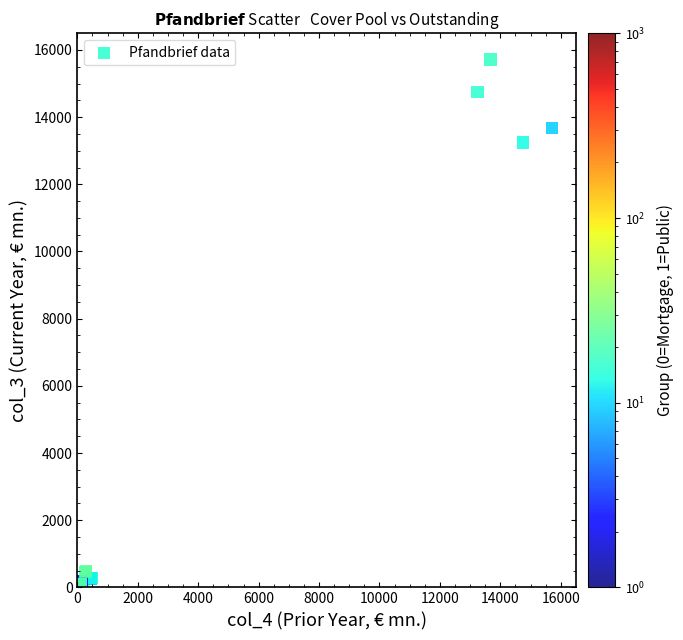

What Y value in the scatter plot is closest to 7856?

13244.8